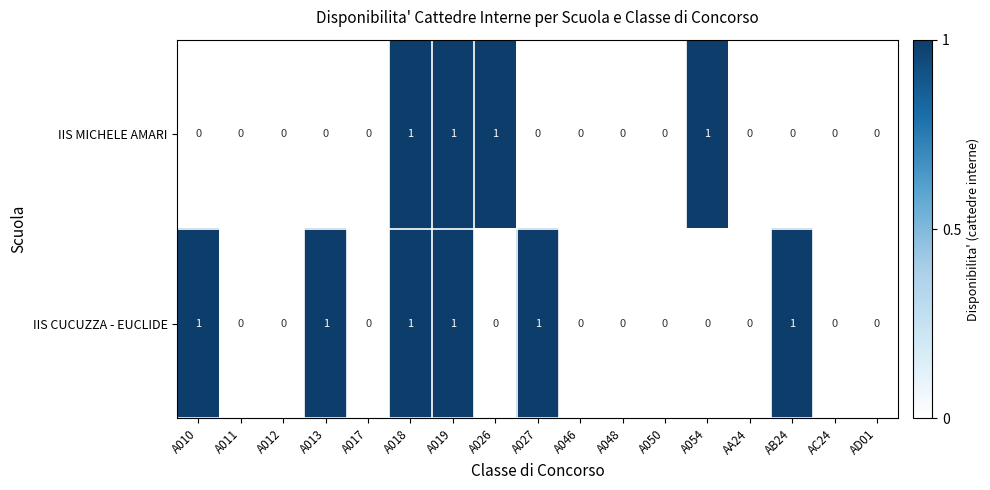

Count the IIS CUCUZZA - EUCLIDE values in the range 0 to 1.

17